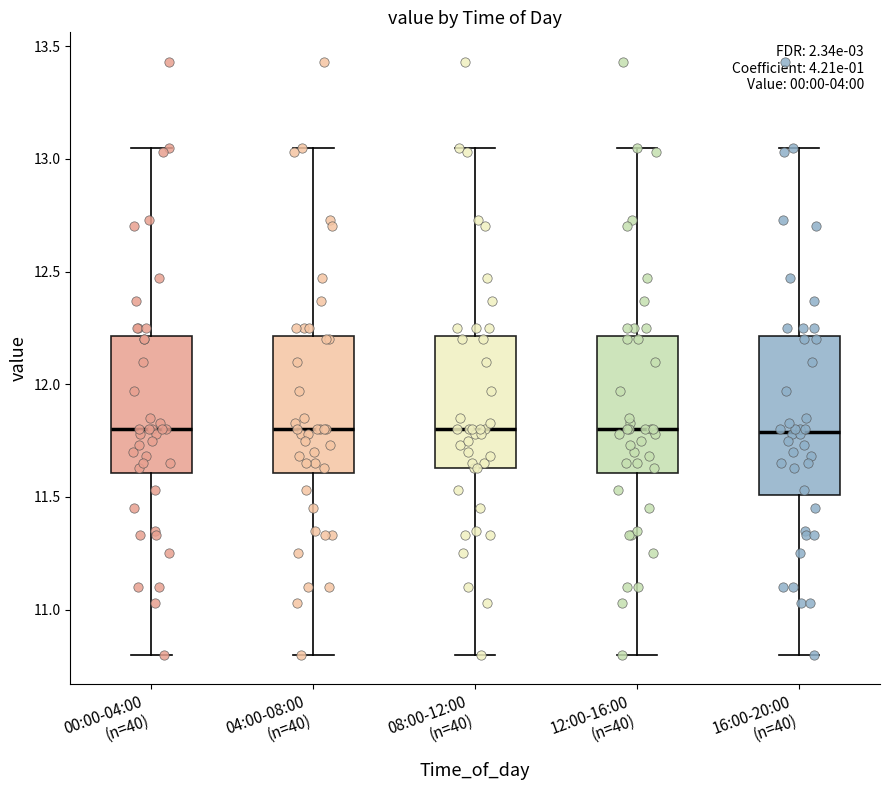

Reading left to right, transcribe this box plot: for each box, give where its median line is, the range the box spans, and where its two whiskers end, as read against the y-axis. The values are not printed on the chart, so give them approximately, as read against the axis.

00:00-04:00 (n=40): median 11.80, box 11.60 to 12.20, whiskers 10.80 to 13.05
04:00-08:00 (n=40): median 11.80, box 11.60 to 12.20, whiskers 10.80 to 13.05
08:00-12:00 (n=40): median 11.80, box 11.65 to 12.20, whiskers 10.80 to 13.05
12:00-16:00 (n=40): median 11.80, box 11.60 to 12.20, whiskers 10.80 to 13.05
16:00-20:00 (n=40): median 11.80, box 11.50 to 12.20, whiskers 10.80 to 13.05